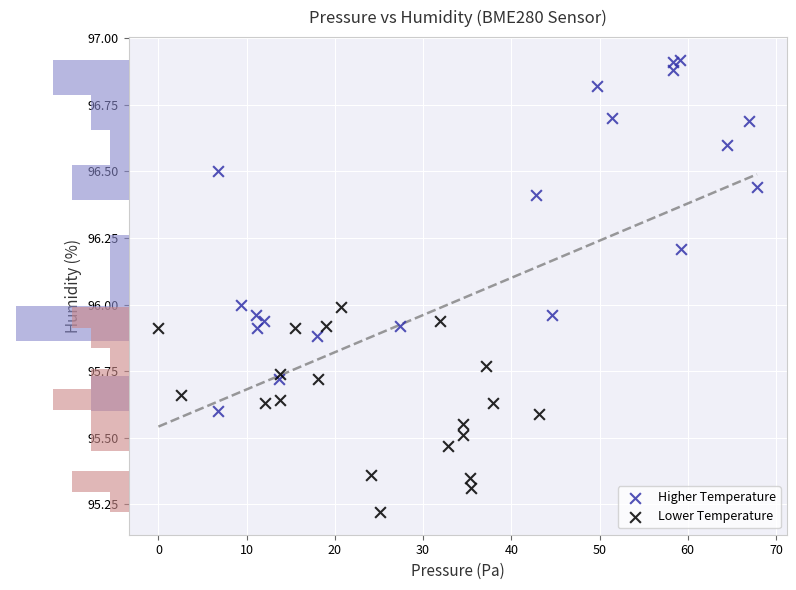

What are all the series names shown in the legend?

Higher Temperature, Lower Temperature